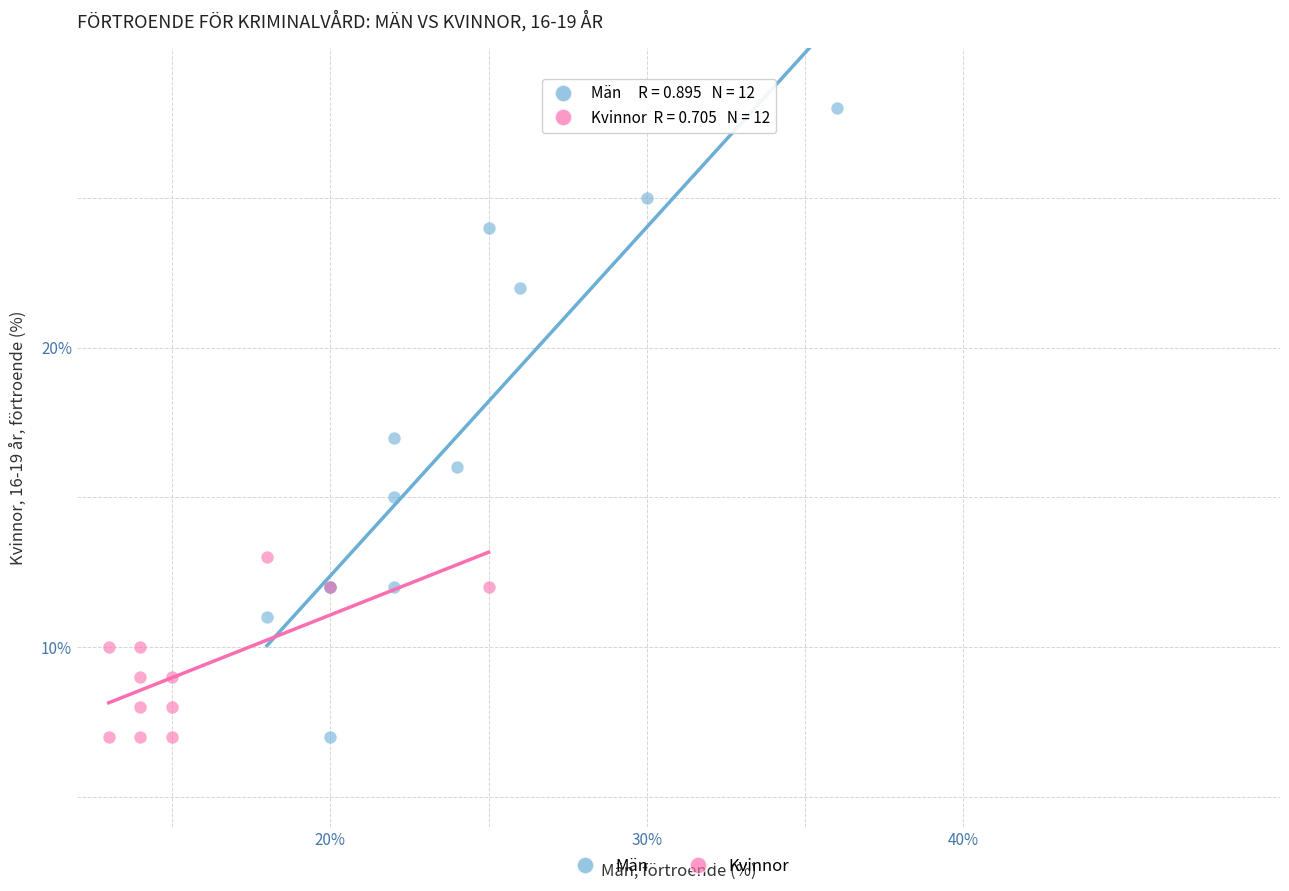

Which series has the widest spread of Y values?

Män